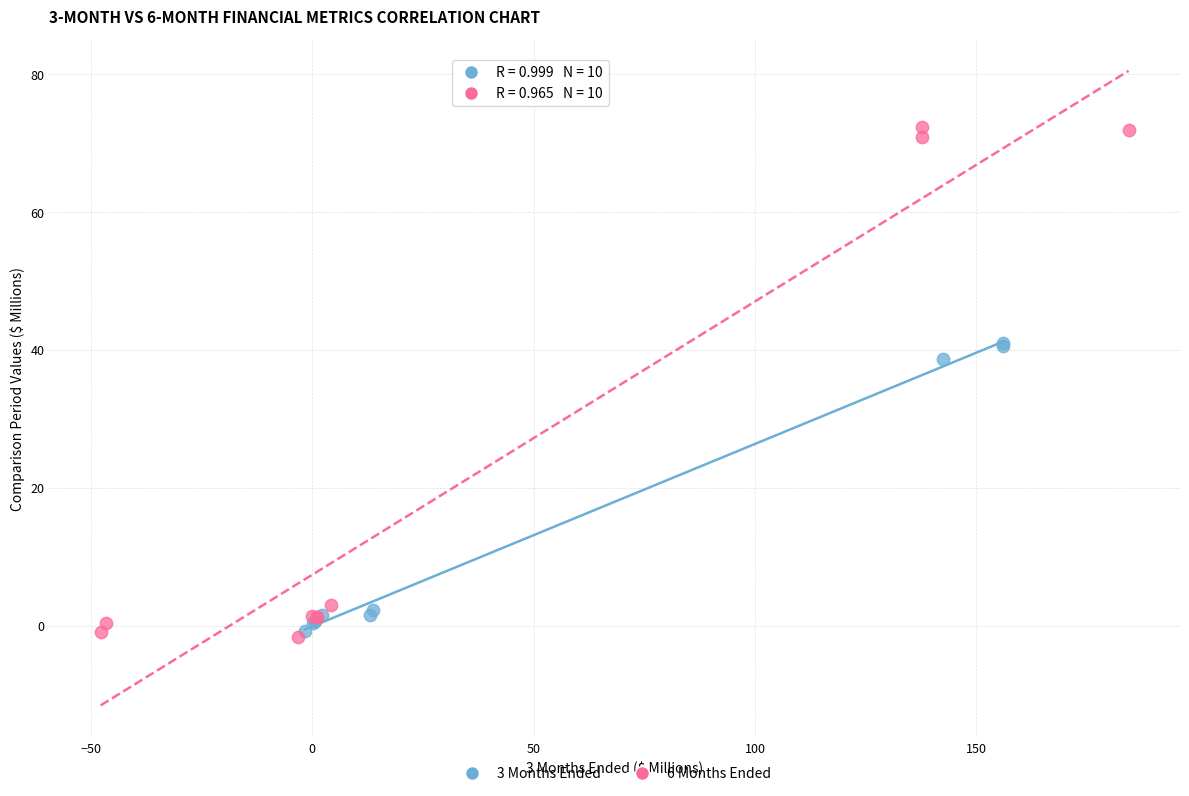

Which series reaches the maximum Y coordinate?

6 Months Ended